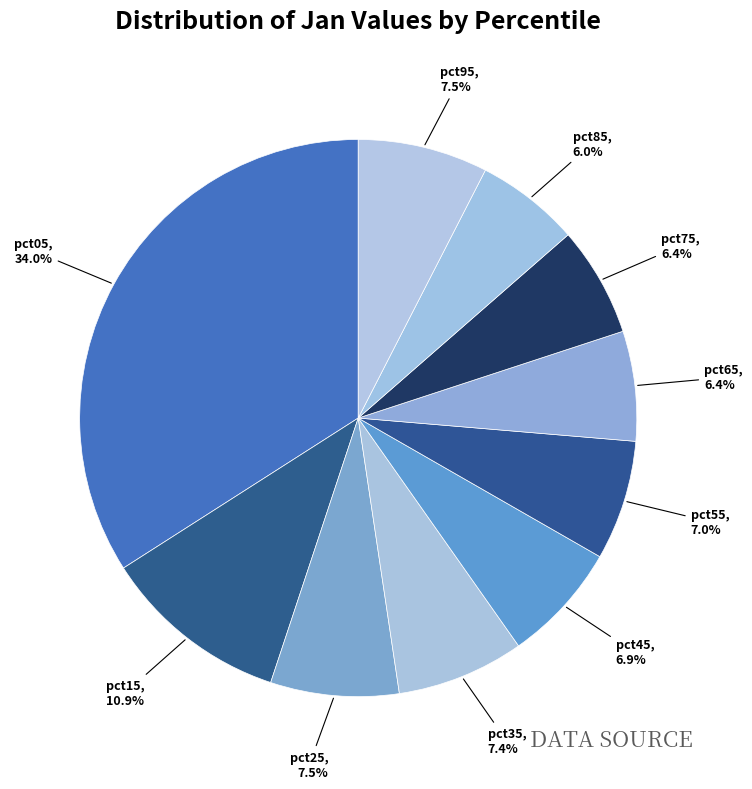

True or false: pct35 accounts for 13% of the total.

False